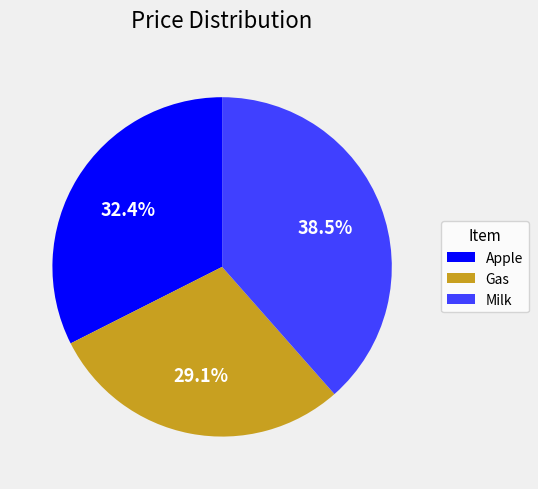

Is there a majority slice in this chart?

No